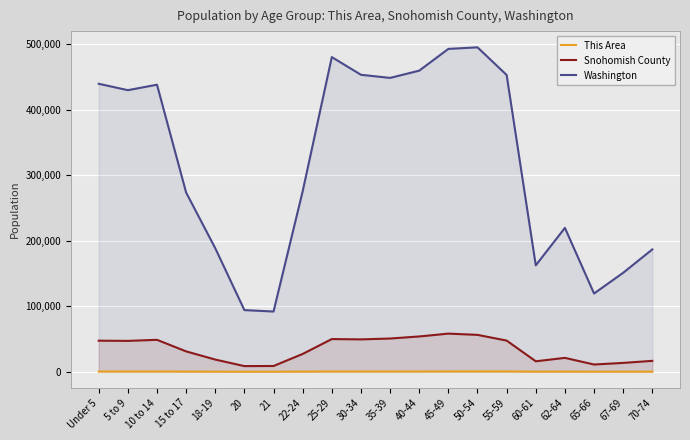

Which series has the largest total across all categories?

Washington